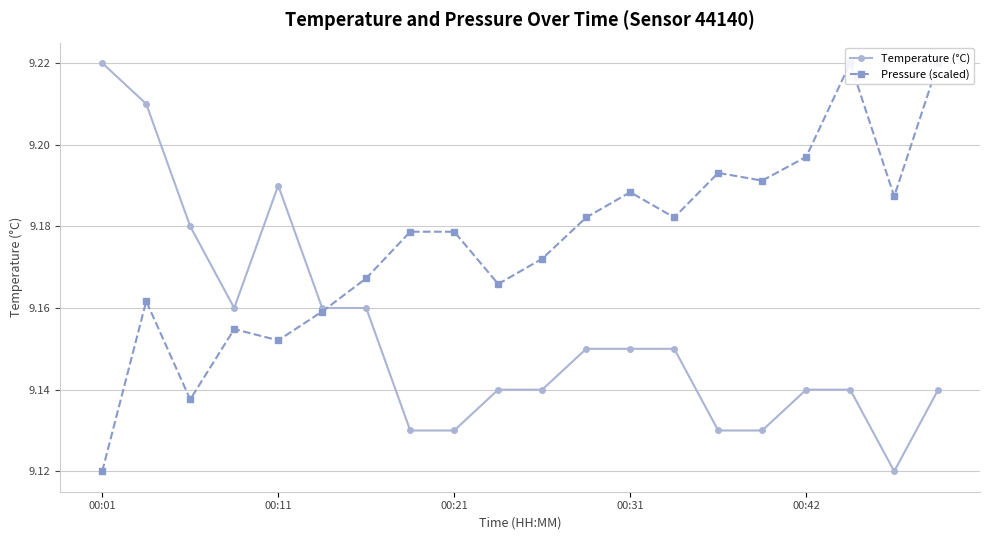

What is the smallest value displayed?

9.1